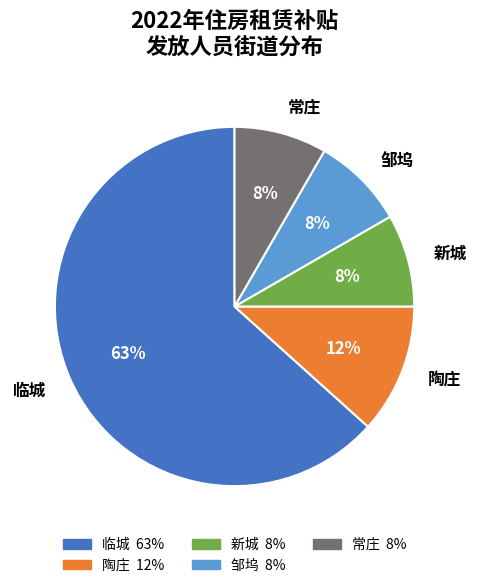

To the nearest percent, what portion does 邹坞 represent?

8%